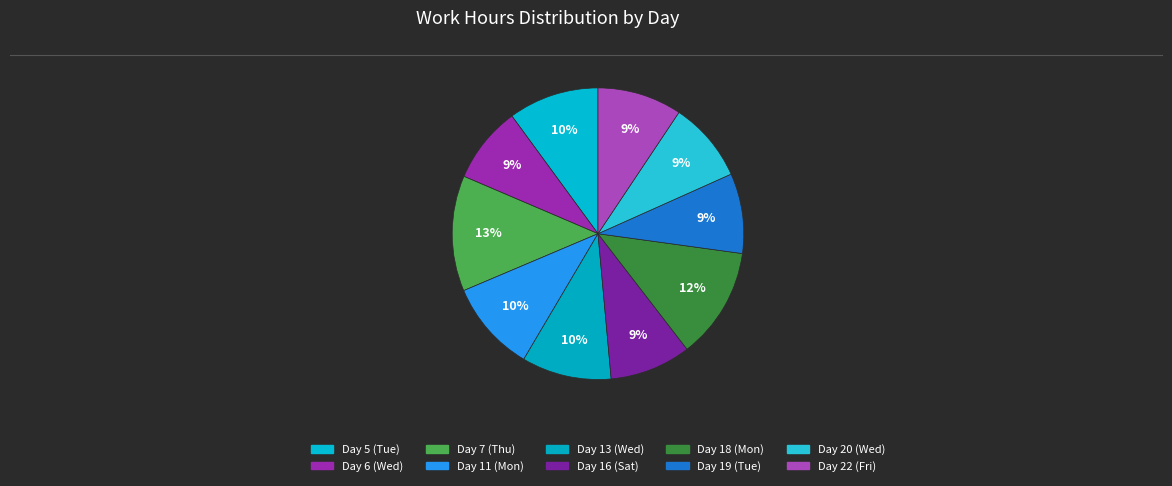

Count the number of slices in the pie.

10